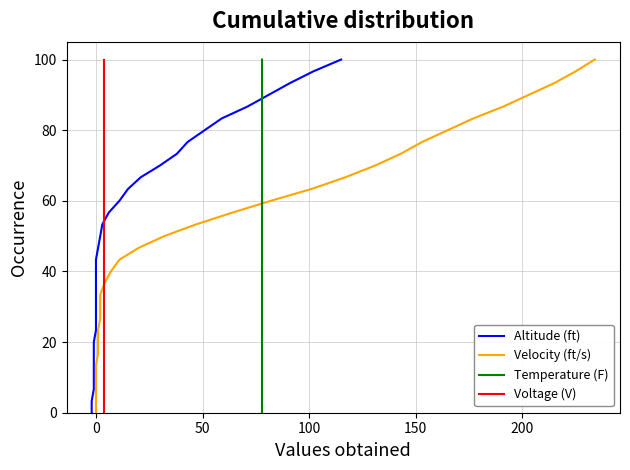

What is the difference between the maximum and minimum values in the Voltage (V) series?

100.0